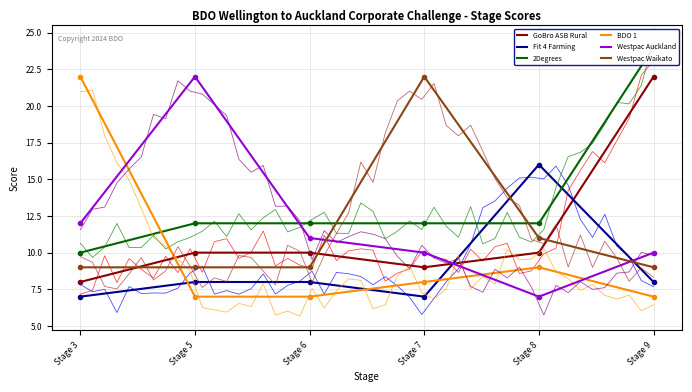

At which category is the sum across all series the highest?

Stage 9